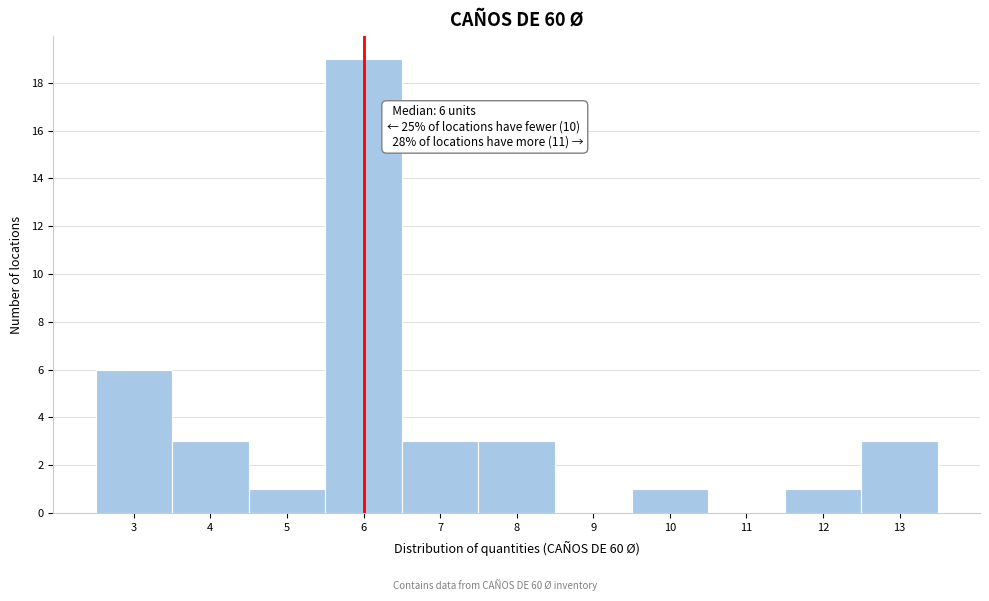

Over which range of the x-axis is the bar tallest?

5.5 to 6.5